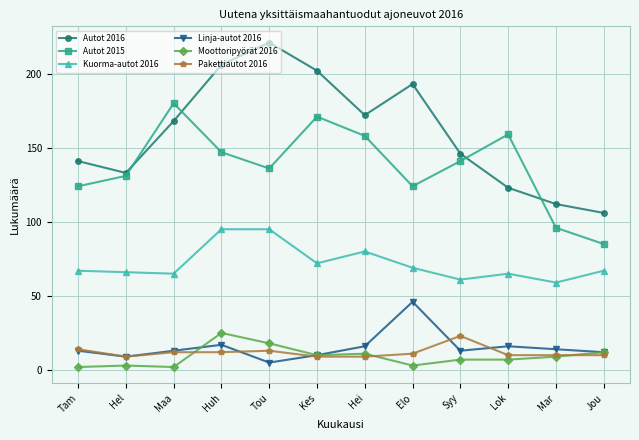

At which category is the sum across all series the highest?

Huh